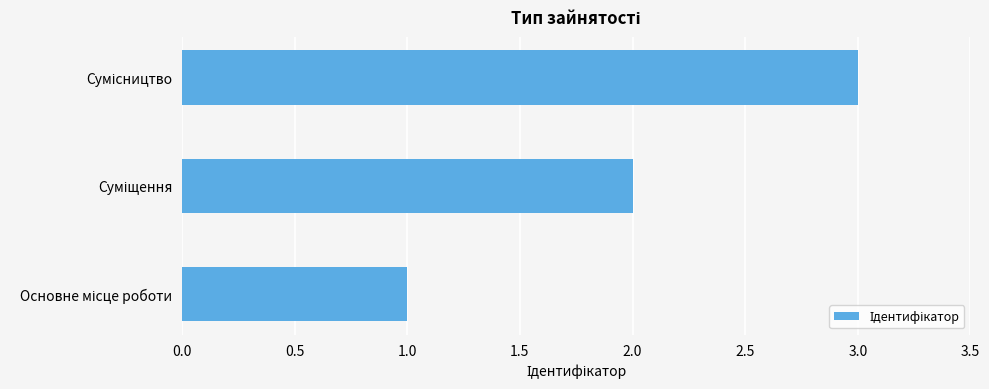

What is the greatest value displayed?

3